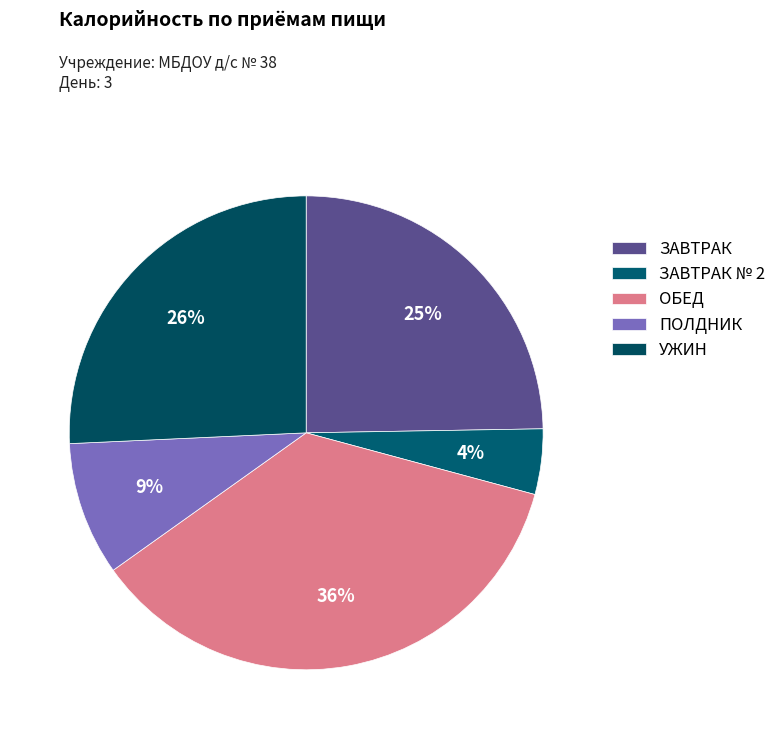

Count the number of slices in the pie.

5